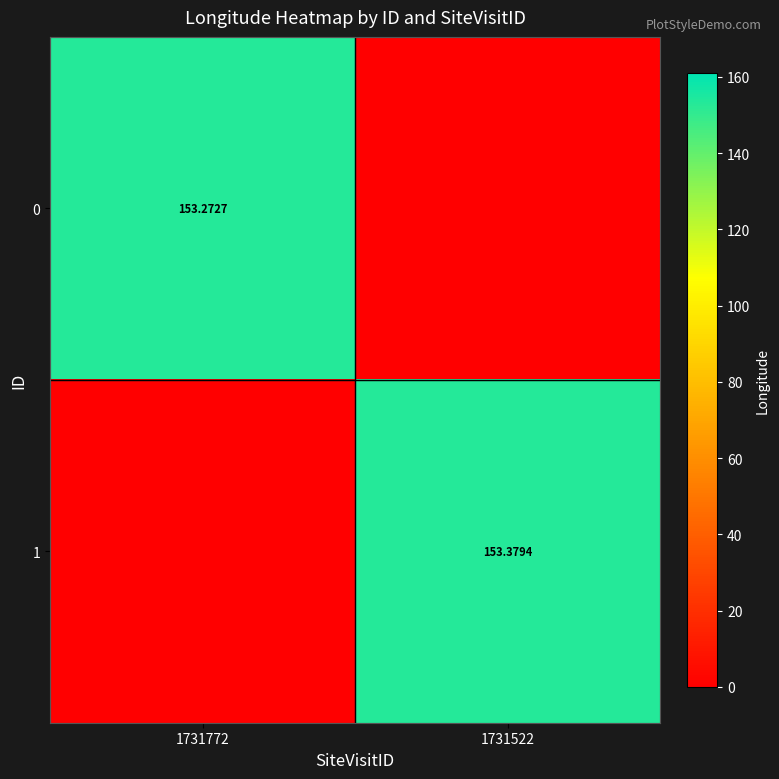

Which category has the lowest value in the 1 series?

1731772